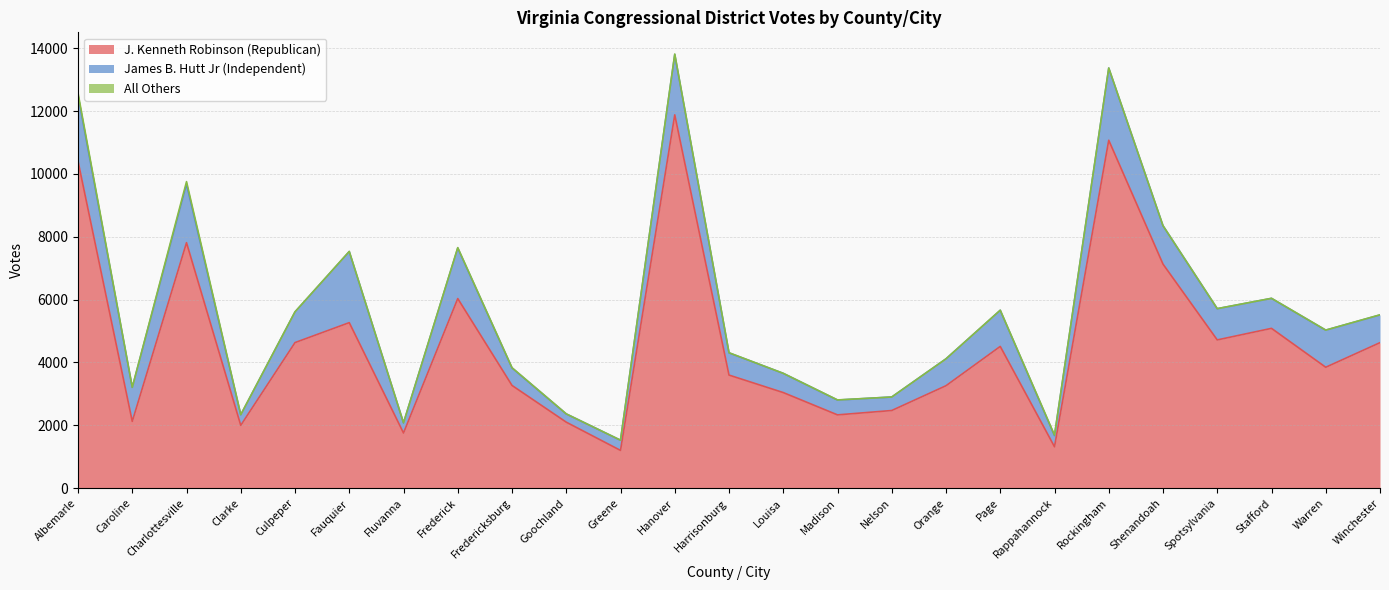

The J. Kenneth Robinson (Republican) series shows 1201 at Greene. True or false?

True